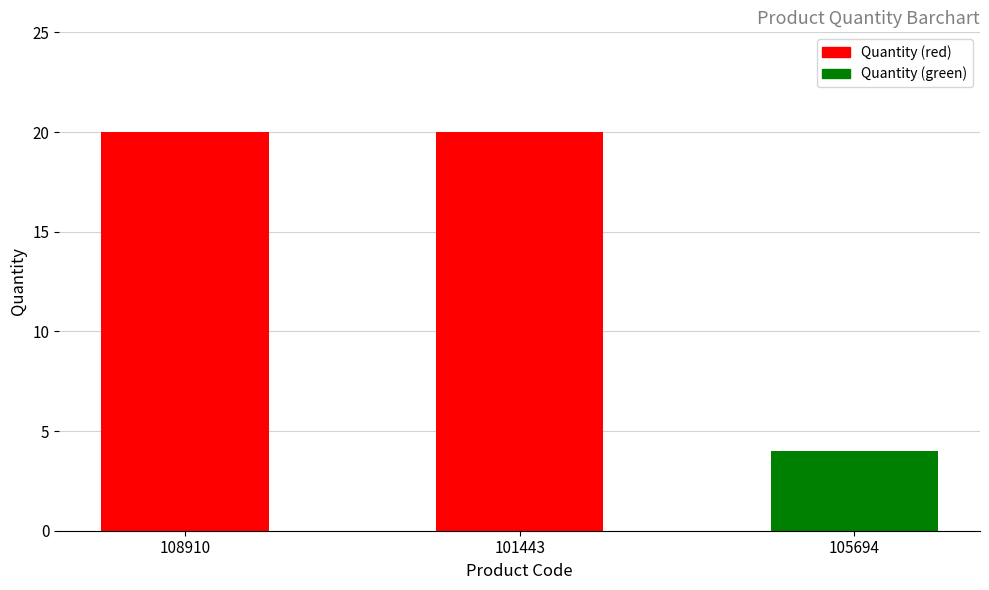

How many values are between 4 and 20?

3